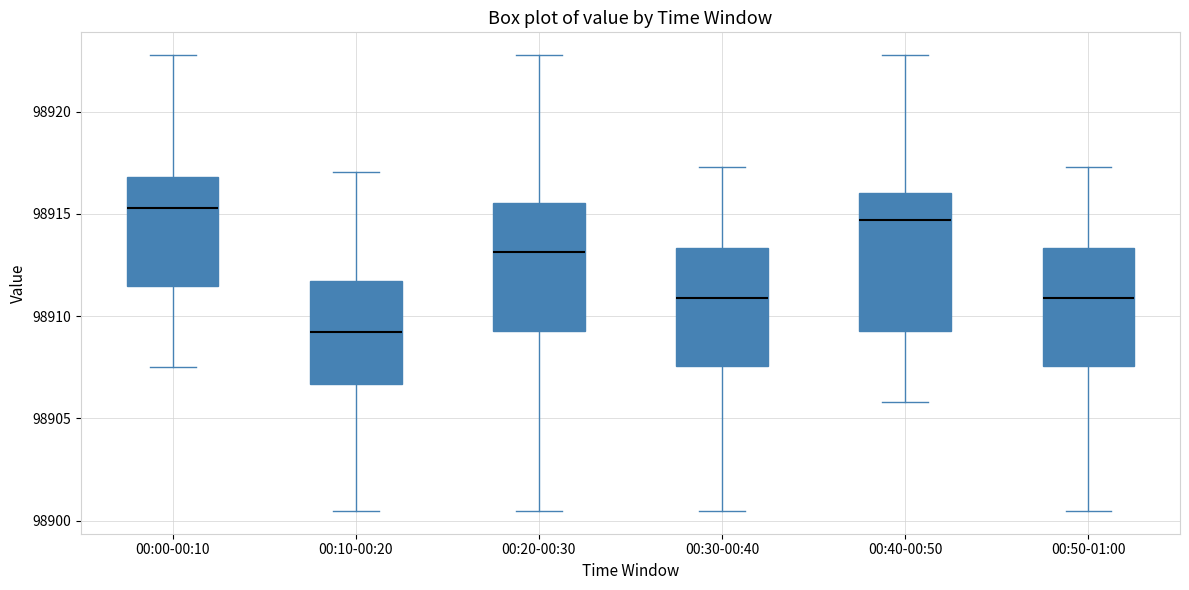

Reading left to right, read every box against the y-axis: the position of its median line, the range the box covers, and the ends of its whiskers. The values are not printed on the chart, so give them approximately, as read against the axis.

00:00-00:10: median 98915.5, box 98911.5 to 98917.0, whiskers 98907.5 to 98923.0
00:10-00:20: median 98909.0, box 98906.5 to 98911.5, whiskers 98900.5 to 98917.0
00:20-00:30: median 98913.0, box 98909.5 to 98915.5, whiskers 98900.5 to 98923.0
00:30-00:40: median 98911.0, box 98907.5 to 98913.5, whiskers 98900.5 to 98917.5
00:40-00:50: median 98914.5, box 98909.5 to 98916.0, whiskers 98906.0 to 98923.0
00:50-01:00: median 98911.0, box 98907.5 to 98913.5, whiskers 98900.5 to 98917.5